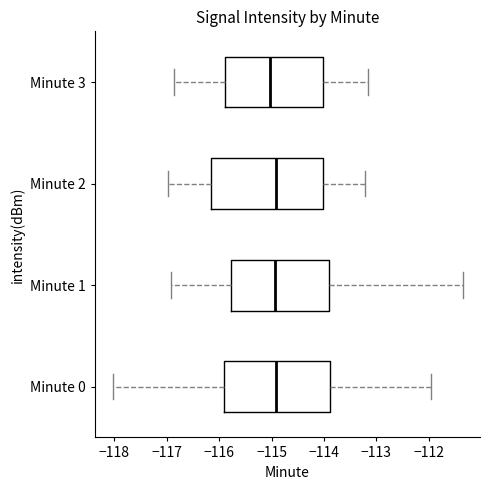

Reading bottom to top, transcribe this box plot: for each box, give where its median line is, the range the box spans, and where its two whiskers end, as read against the x-axis. The values are not printed on the chart, so give them approximately, as read against the axis.

Minute 0: median -114.9, box -115.9 to -113.9, whiskers -118.0 to -112.0
Minute 1: median -114.9, box -115.8 to -113.9, whiskers -116.9 to -111.4
Minute 2: median -114.9, box -116.2 to -114.0, whiskers -117.0 to -113.2
Minute 3: median -115.0, box -115.9 to -114.0, whiskers -116.9 to -113.2